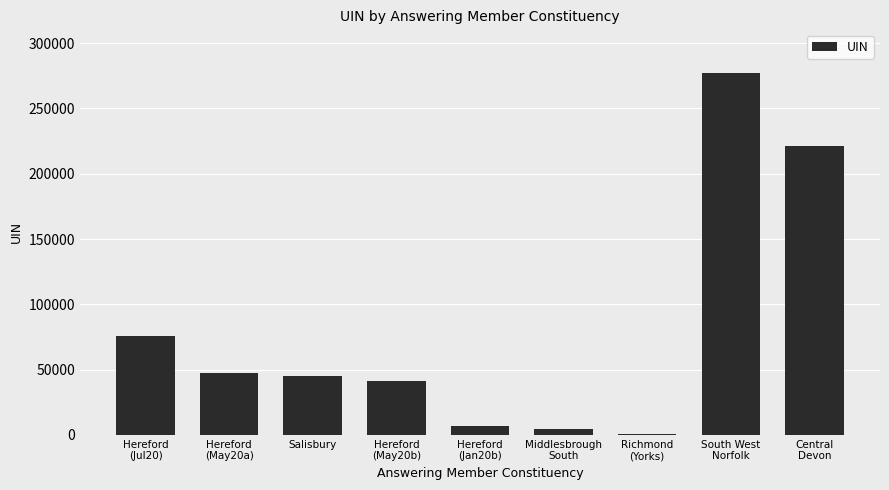

The chart shows a value of 45394 at Salisbury. True or false?

True